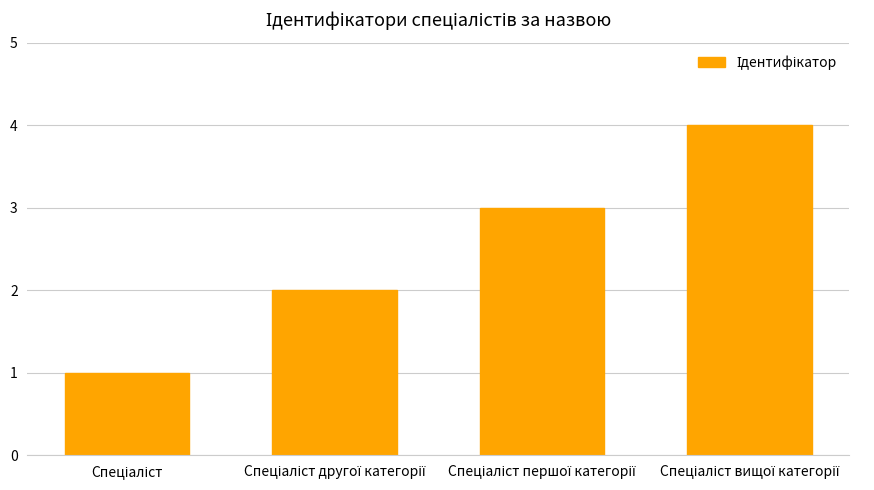

What is the sum of all values?

10